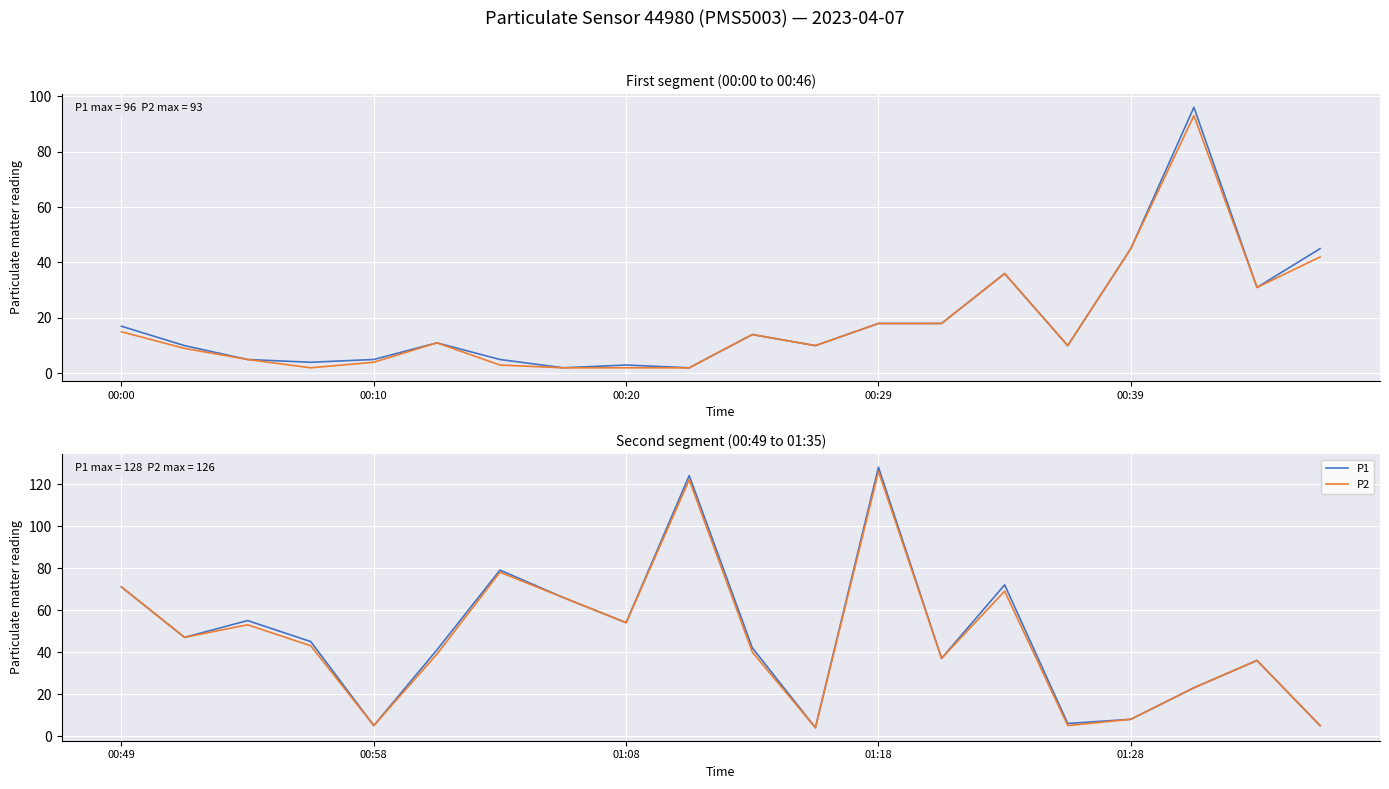

True or false: P1 and P2 cross at least once.

False